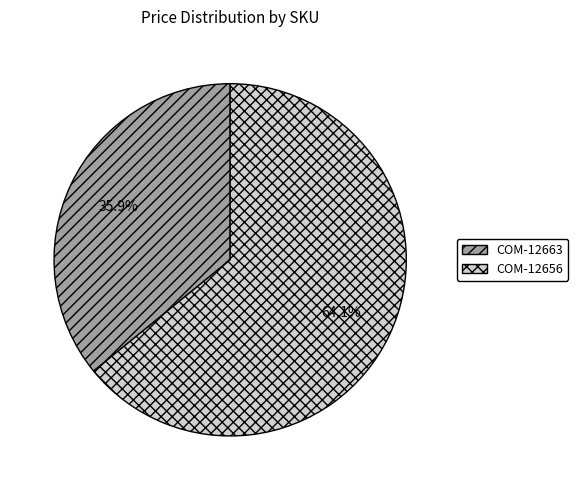

What is the total percentage of COM-12663 and COM-12656?

100.0%